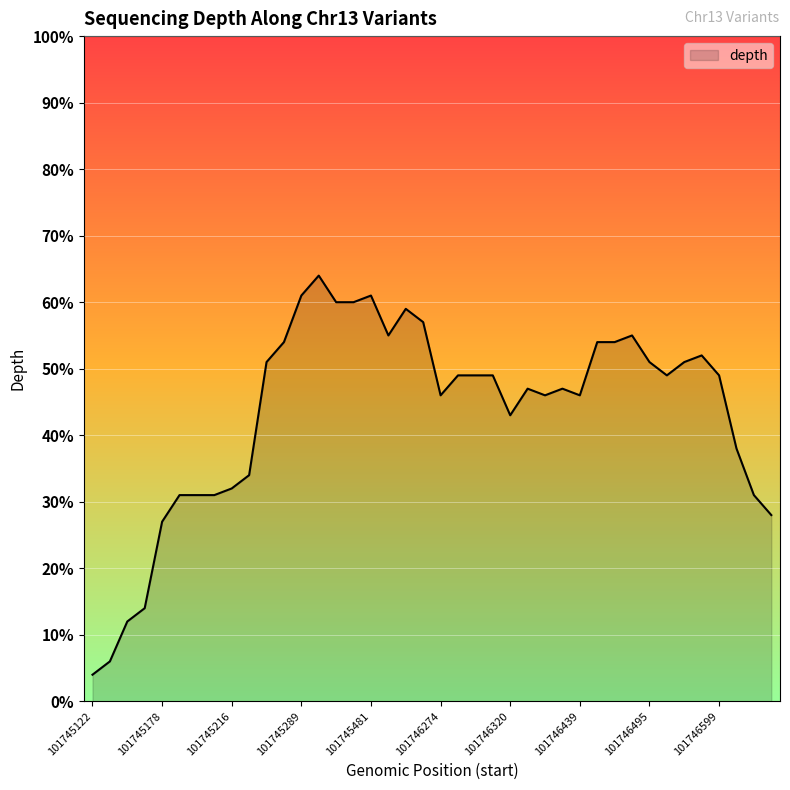

What is the maximum value shown in the chart?

64